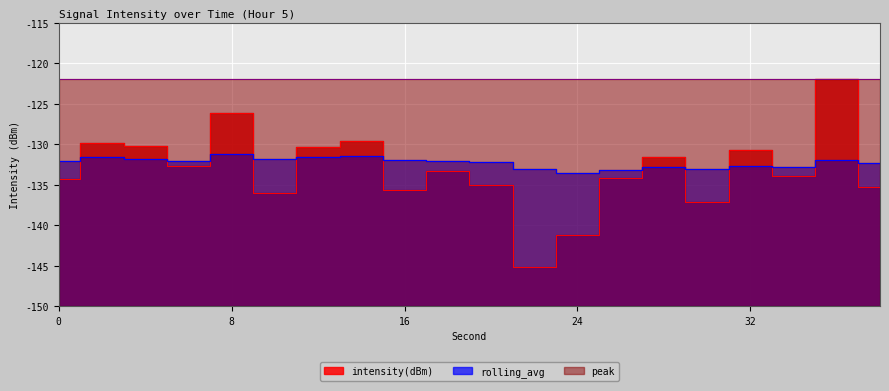

Reading right to left, transcribe all the data shown in this chart.

intensity(dBm): 38=-135.3	36=-122.0	34=-133.9	32=-130.7	30=-137.0	28=-131.6	26=-134.2	24=-141.2	22=-145.1	20=-135.0	18=-133.3	16=-135.6	14=-129.6	12=-130.3	10=-136.0	8=-126.2	6=-132.7	4=-130.2	2=-129.9	0=-134.3
rolling_avg: 38=-132.3	36=-131.9	34=-132.8	32=-132.7	30=-133.0	28=-132.8	26=-133.2	24=-133.5	22=-133.0	20=-132.2	18=-132.0	16=-131.9	14=-131.4	12=-131.6	10=-131.8	8=-131.2	6=-132.1	4=-131.8	2=-131.5	0=-132.0